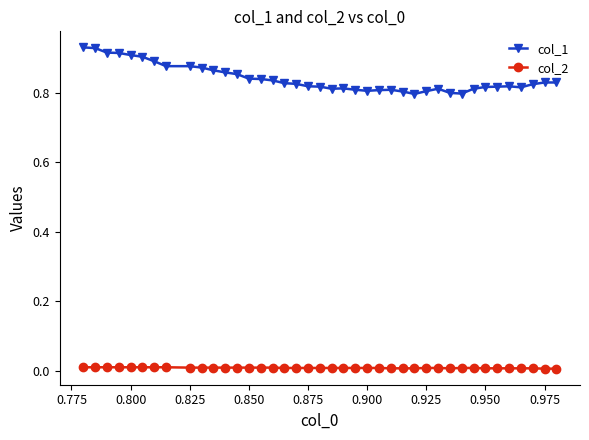

Which series has the largest total across all categories?

col_1